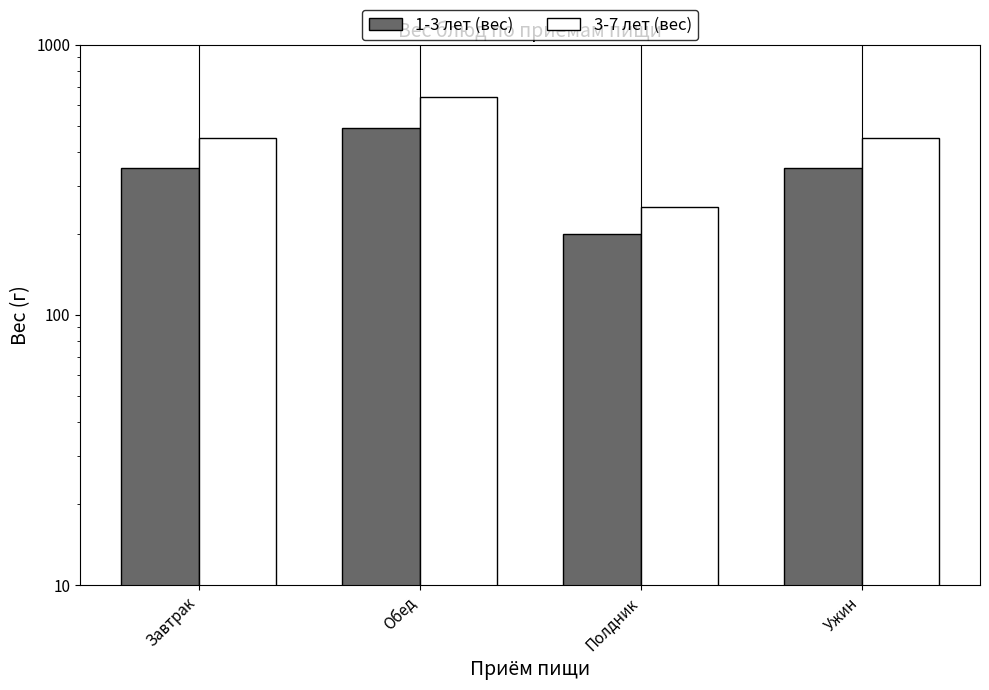

Reading left to right, transcribe all the data shown in this chart.

1-3 лет (вес): 350	490	200	350
3-7 лет (вес): 450	640	250	450